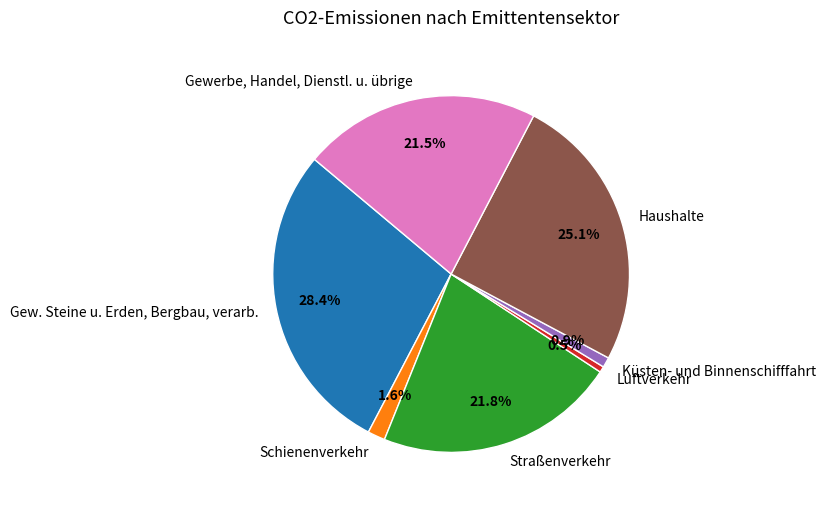

Which slice is the largest?

Gew. Steine u. Erden, Bergbau, verarb.